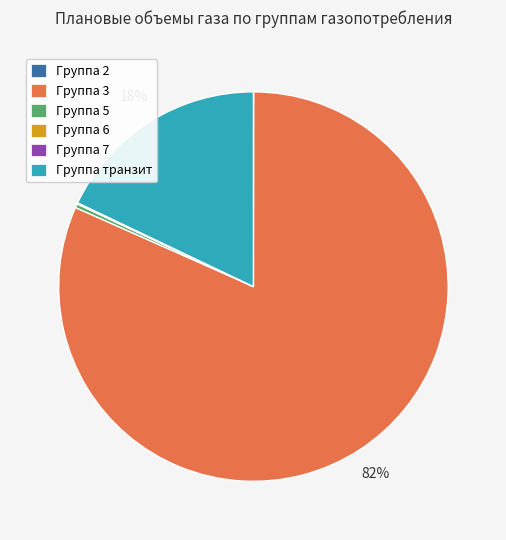

Which category has the biggest portion of the pie?

Группа 3